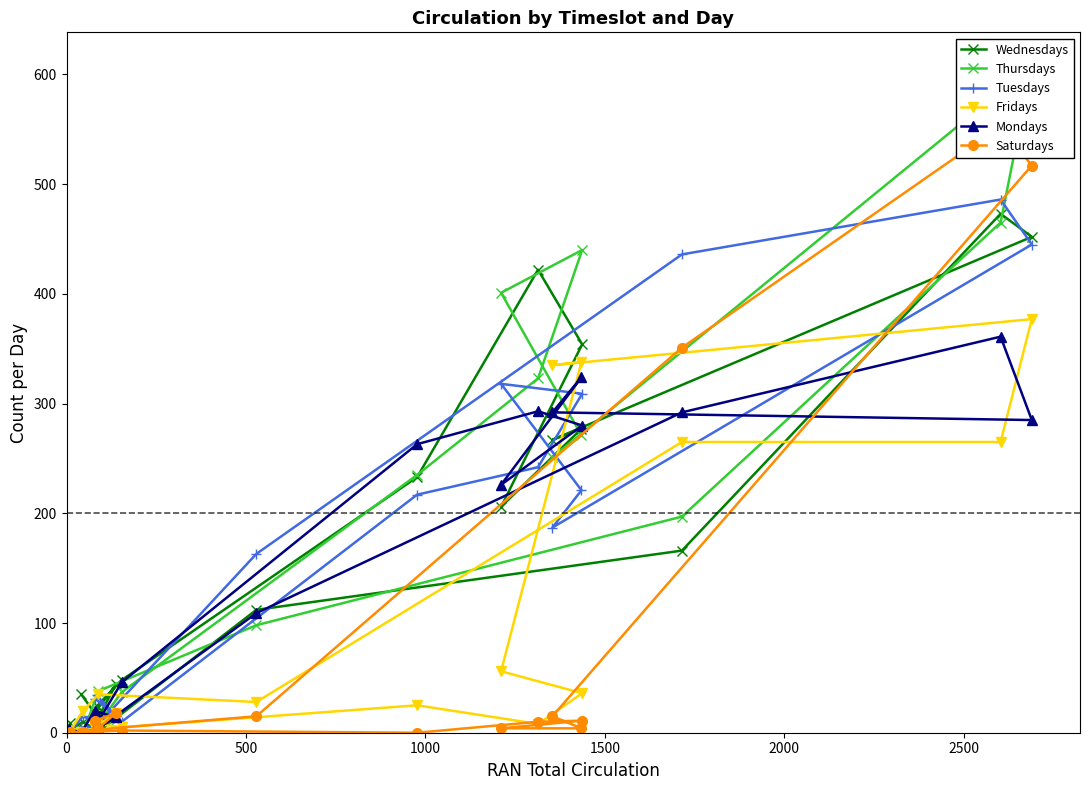

What is the value of the Fridays point at the 20th from the left?

265